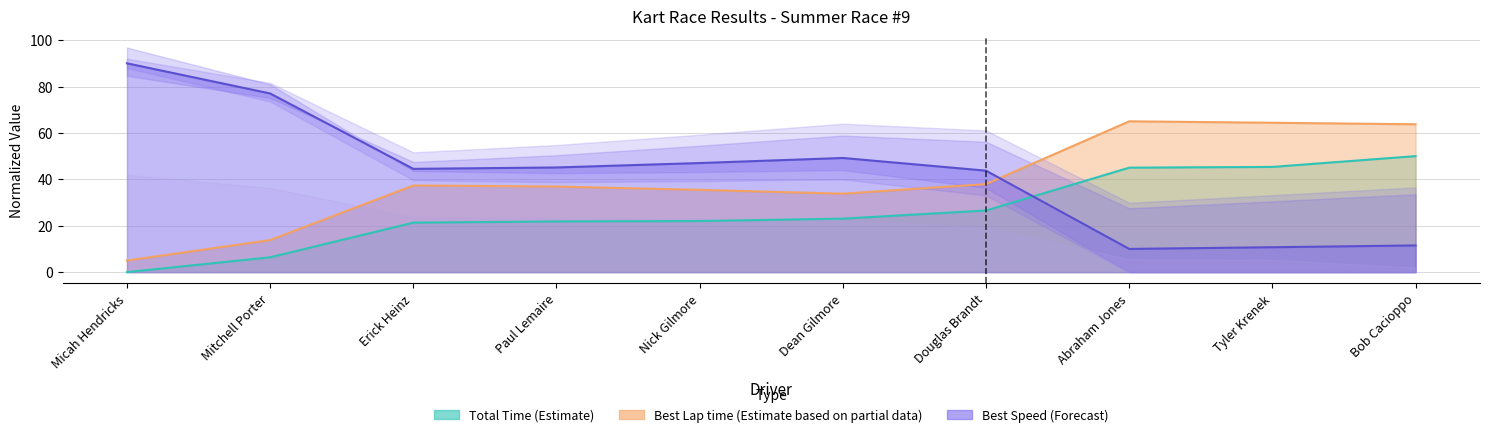

What is the total value across all series at Dean Gilmore?

106.1